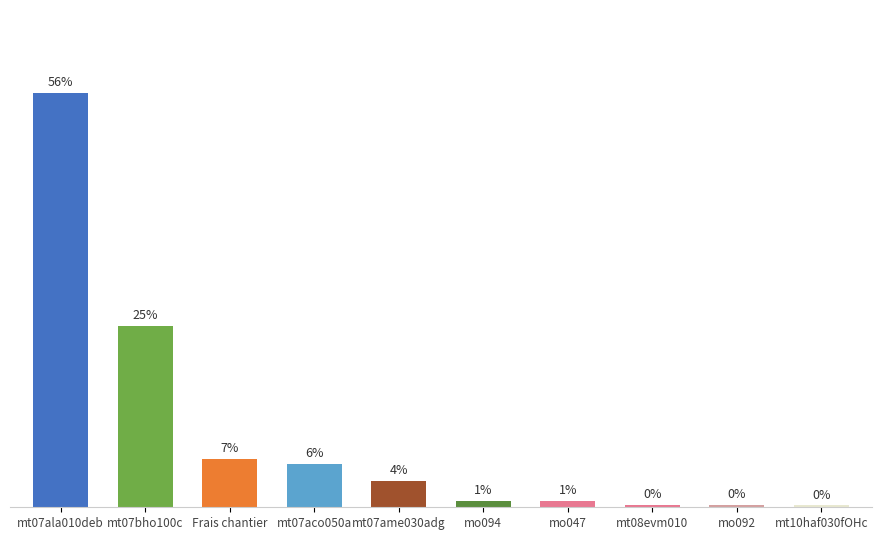

Does the chart contain any negative values?

No